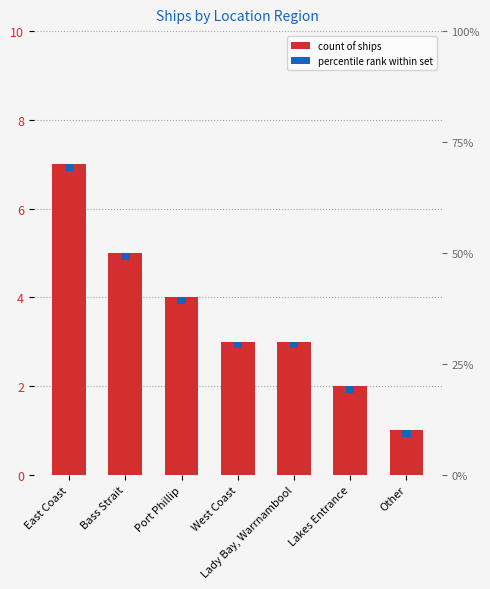

Count the values in the range 2 to 5.

5